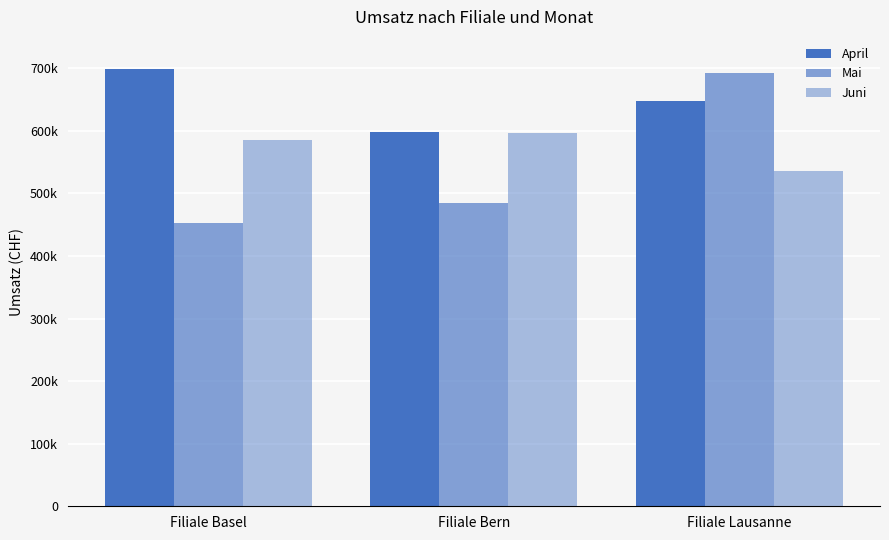

What is the total value across all series at Filiale Bern?

1679000